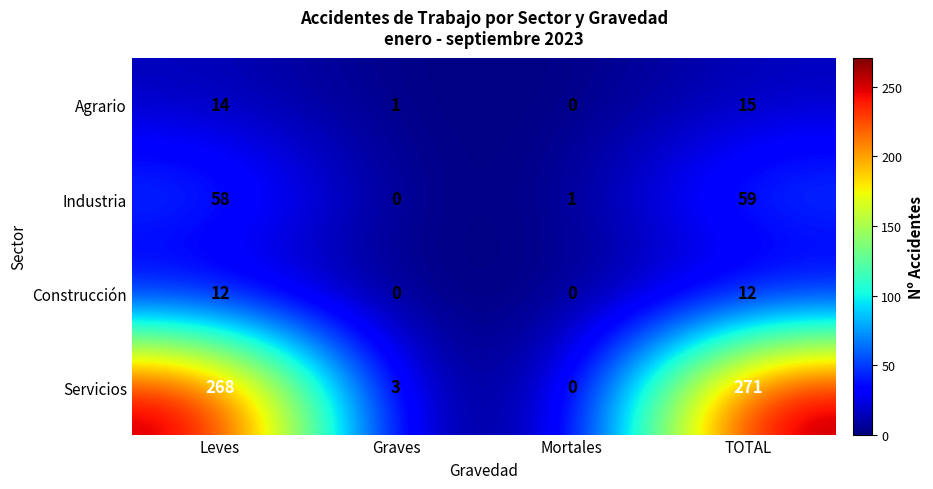

What is the sum of all Construcción values?

24